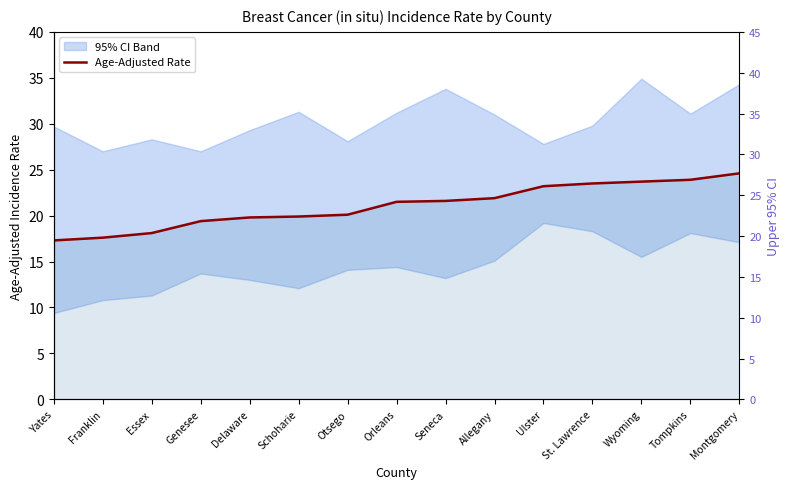

Which series changed the most between Essex and Seneca?

Upper 95% CI